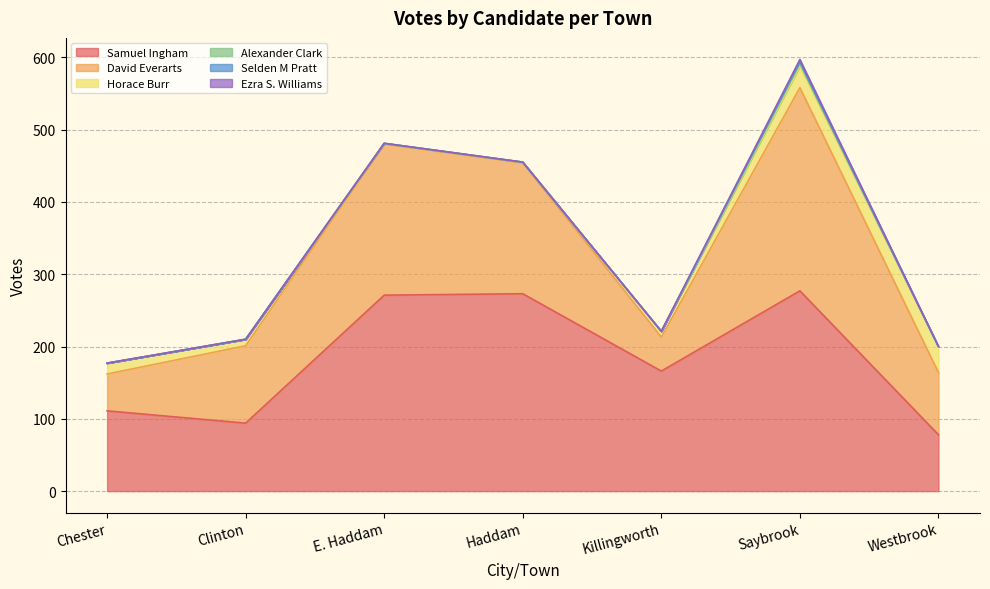

The value of Ezra S. Williams at Saybrook is 3. True or false?

True